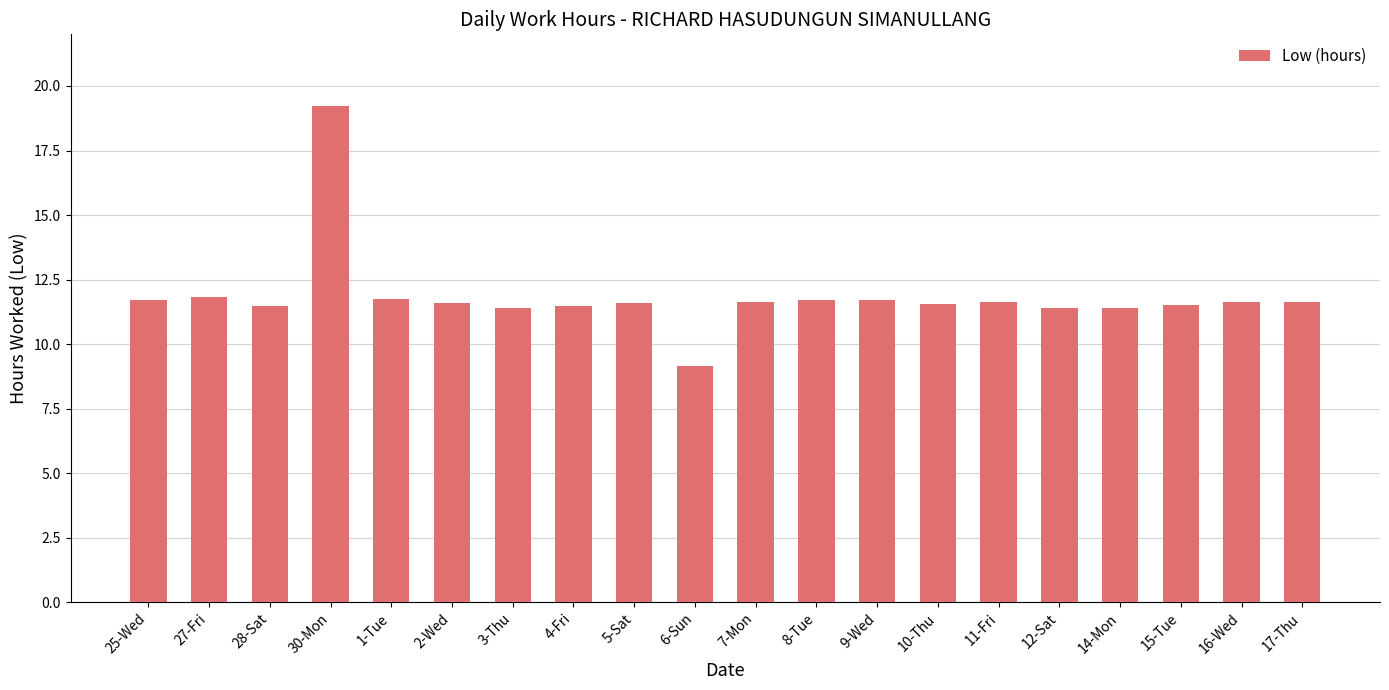

True or false: the data shows 6.9 at 14-Mon.

False